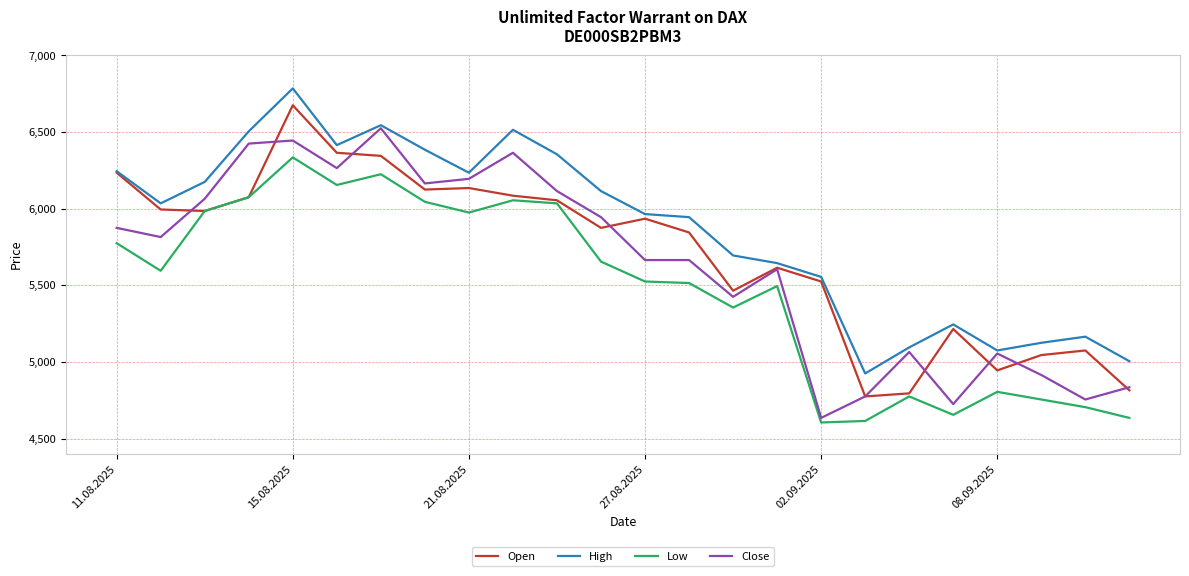

Which series has the largest total across all categories?

High